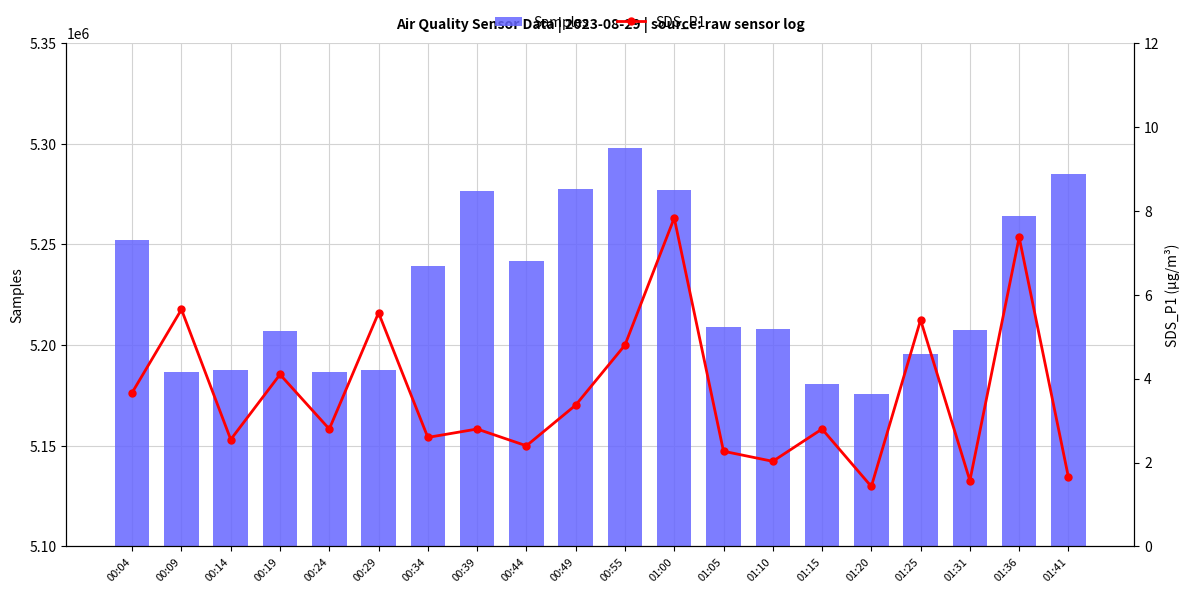

What is the maximum value shown in the chart?

5298058.0